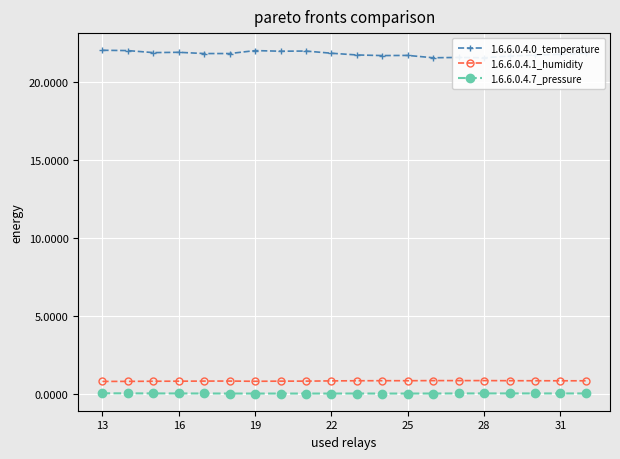

True or false: 1.6.6.0.4.7_pressure and 1.6.6.0.4.1_humidity cross at least once.

False